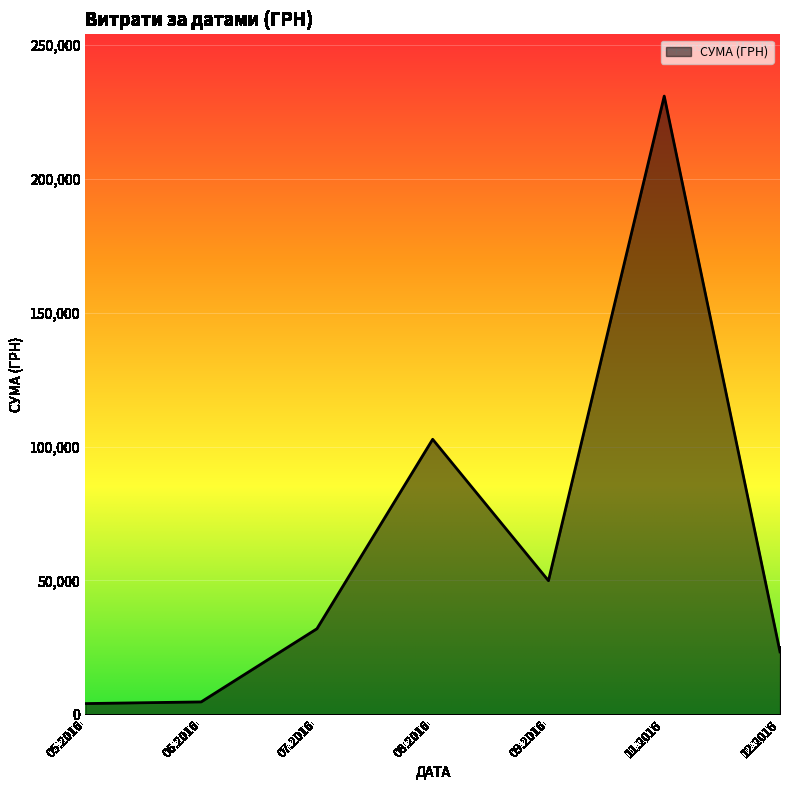

Does the chart have visible grid lines?

Yes